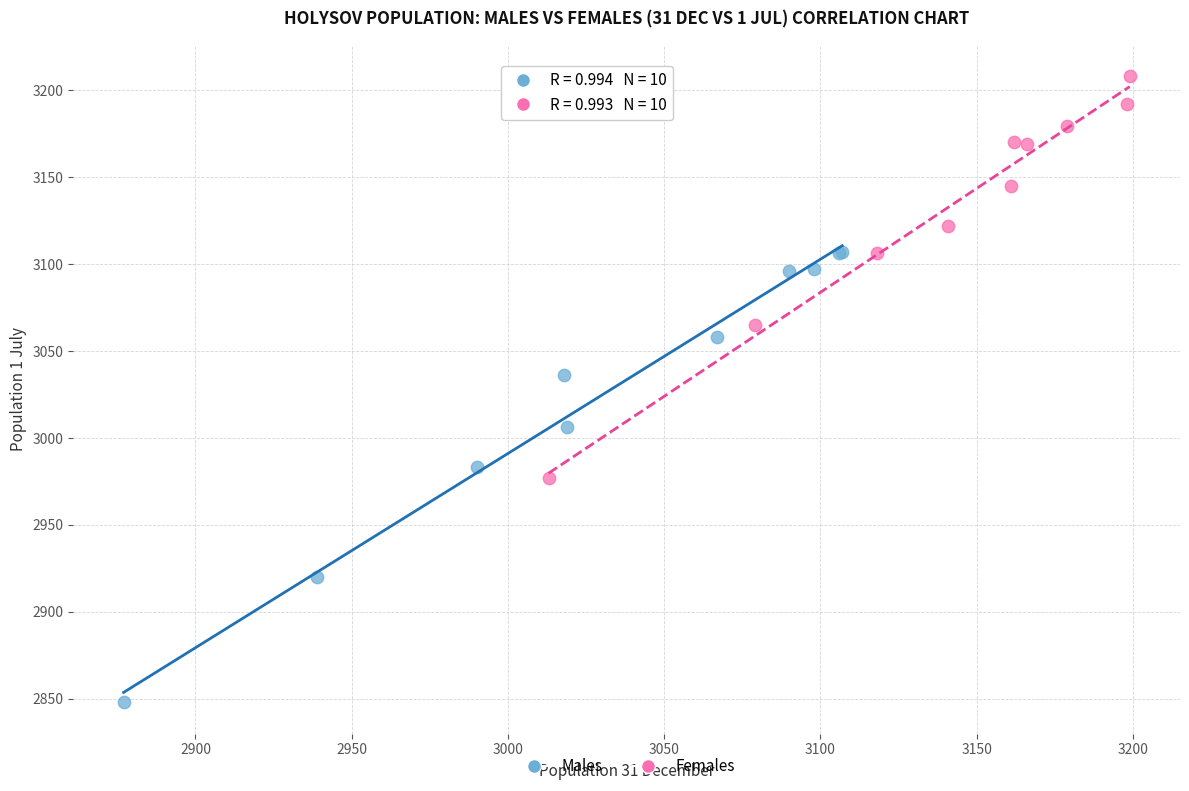

Which series contains the highest Y value?

Females